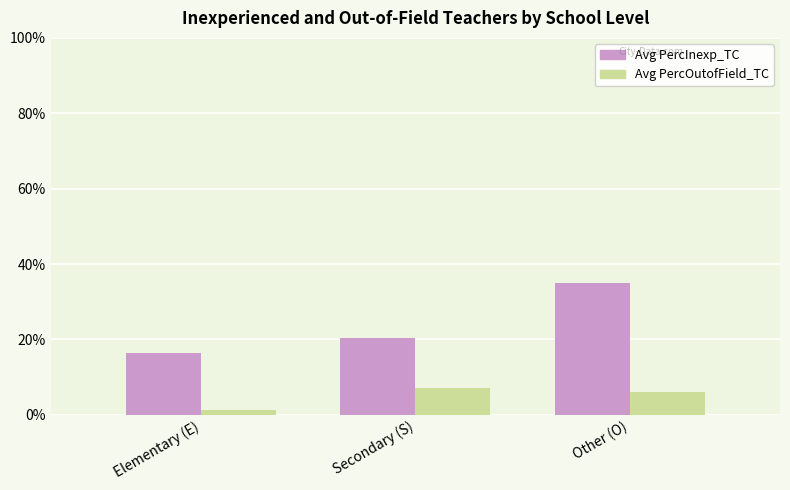

The Avg PercOutofField_TC series shows 2.4 at Secondary (S). True or false?

False